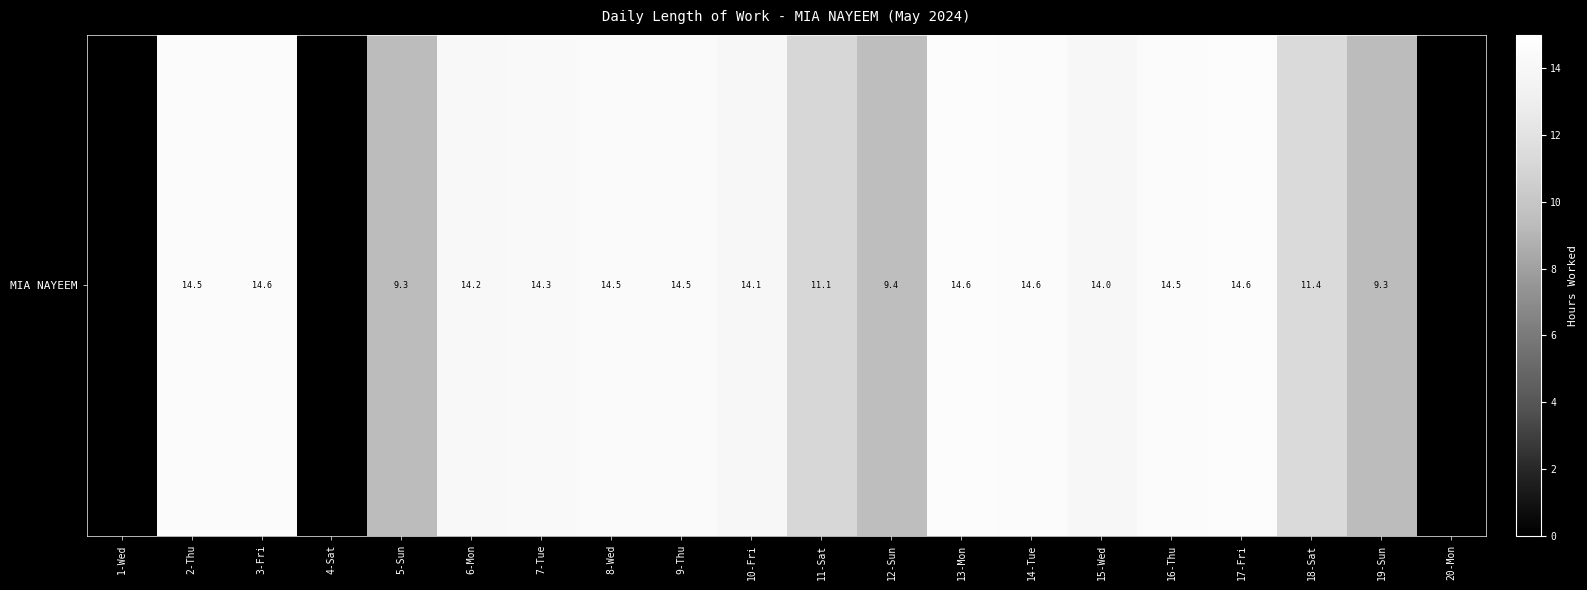

Where does the data first go above 14?

2-Thu